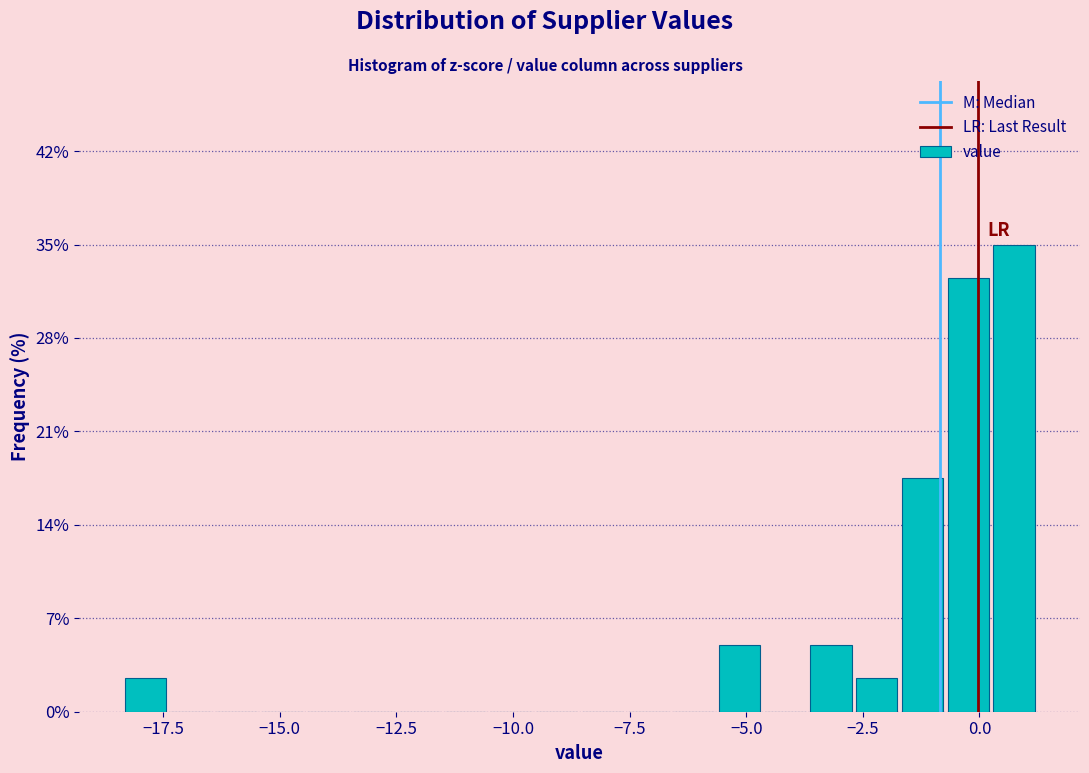

Read against the x-axis, roughly where is the centre of the tallest bar?

0.5